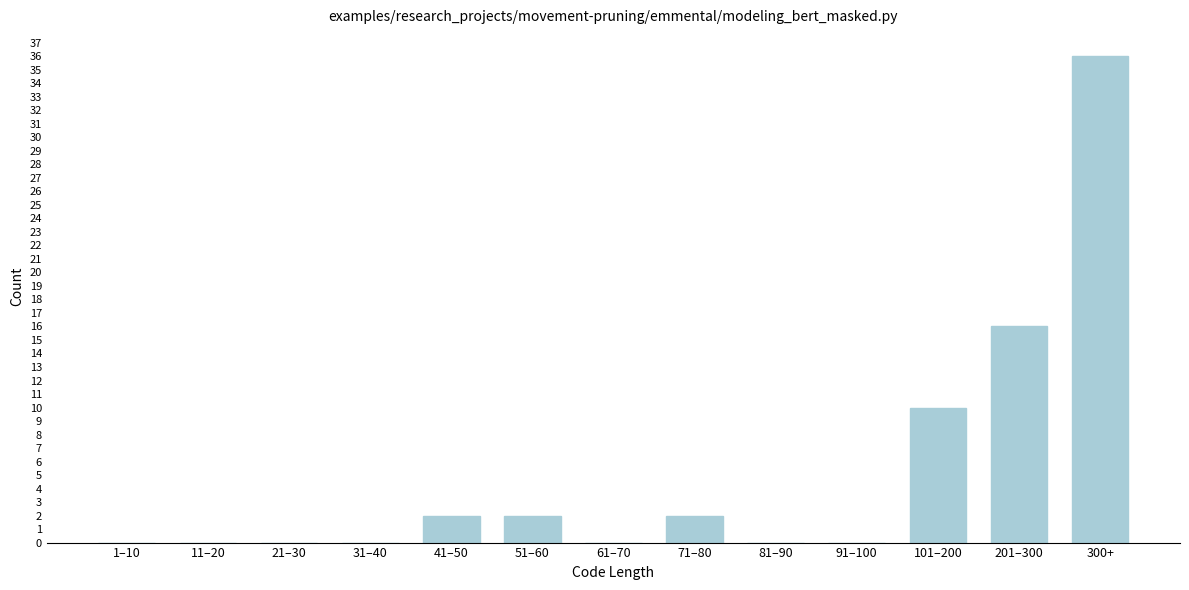

Reading left to right, list all the values displayed in this chart.

1–10=0	11–20=0	21–30=0	31–40=0	41–50=2	51–60=2	61–70=0	71–80=2	81–90=0	91–100=0	101–200=10	201–300=16	300+=36